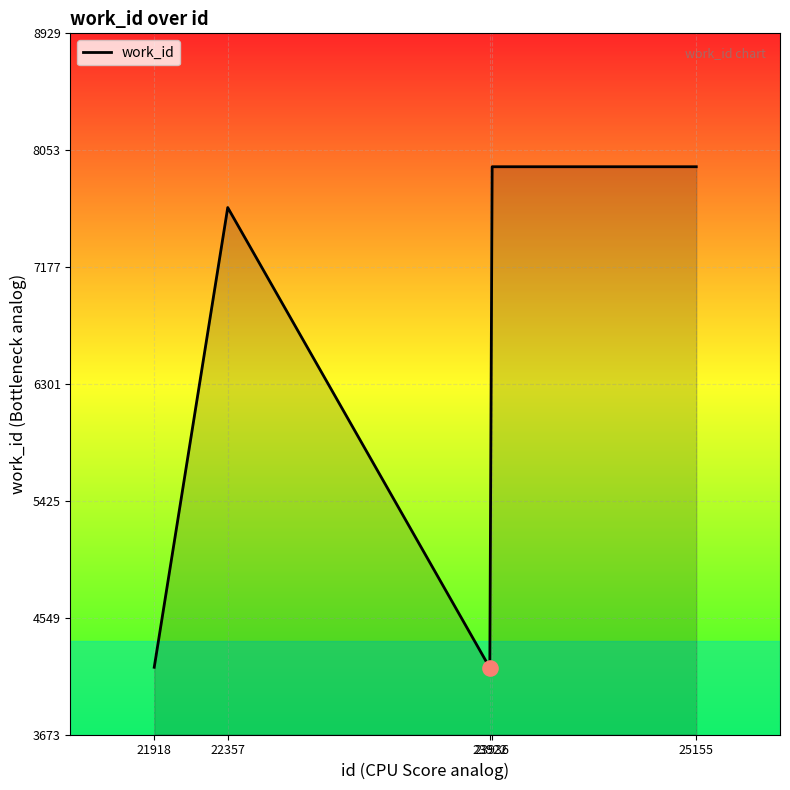

What is the change in value from 22357 to 23936?

+306